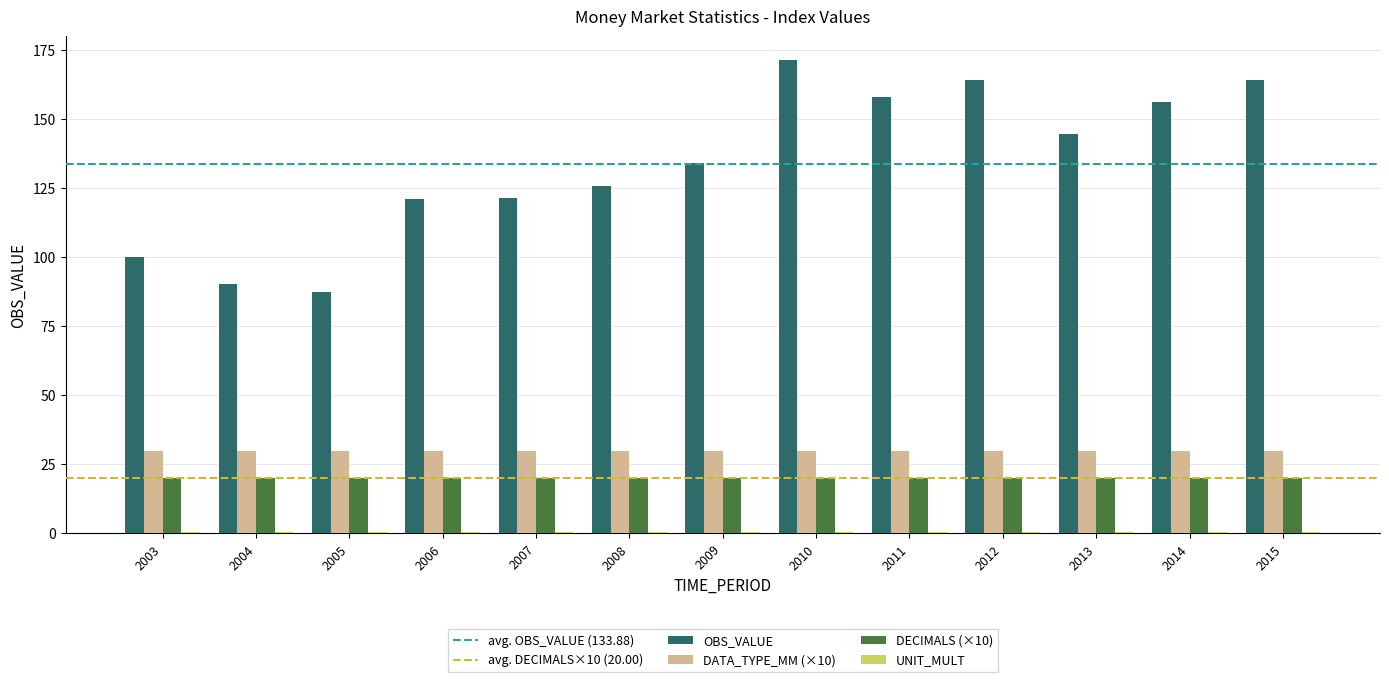

Which series has the widest spread of values?

OBS_VALUE